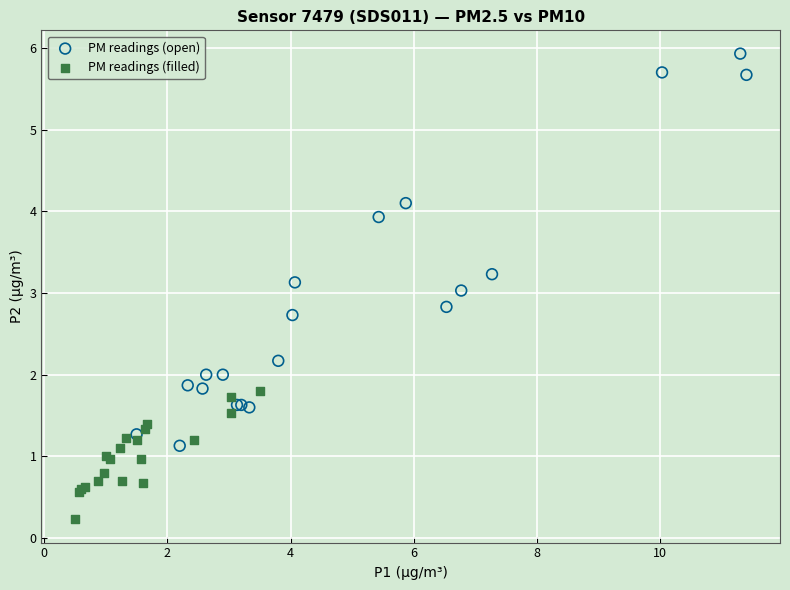

Which series contains the highest Y value?

PM readings (open)